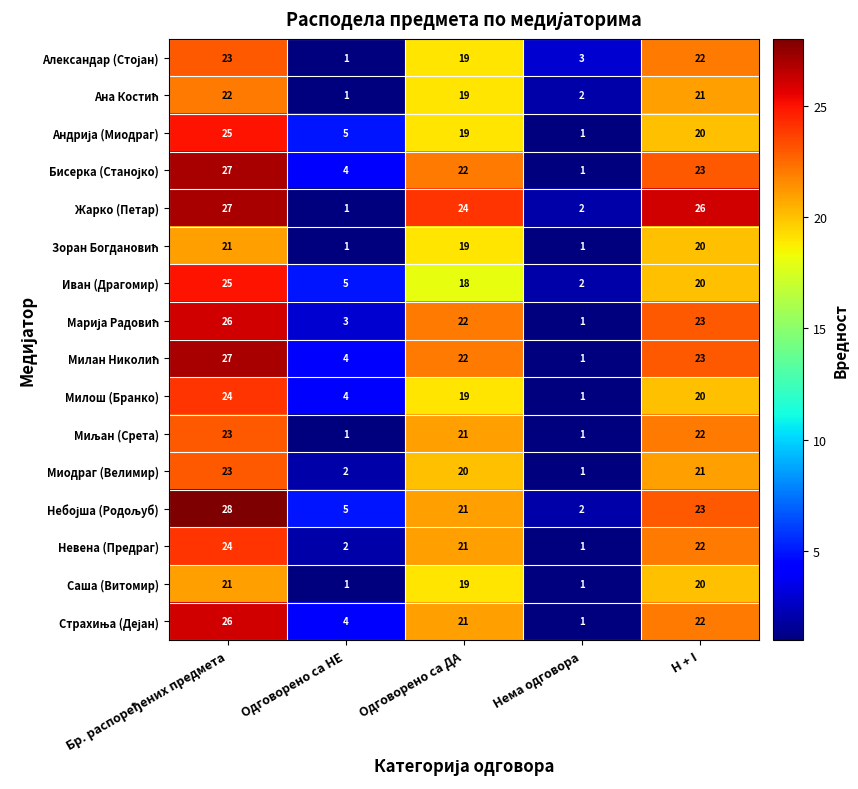

What is the spread (max minus min) of values at H + I?

6